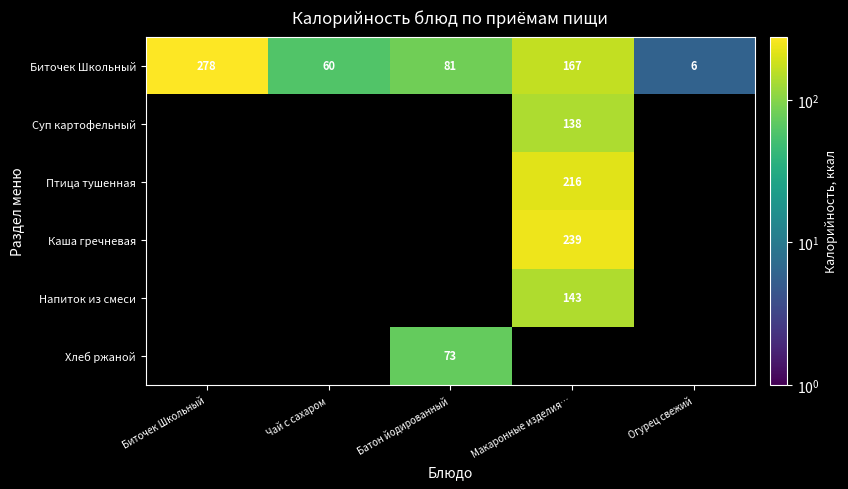

How many data points in Биточек Школьный are less than 81?

2